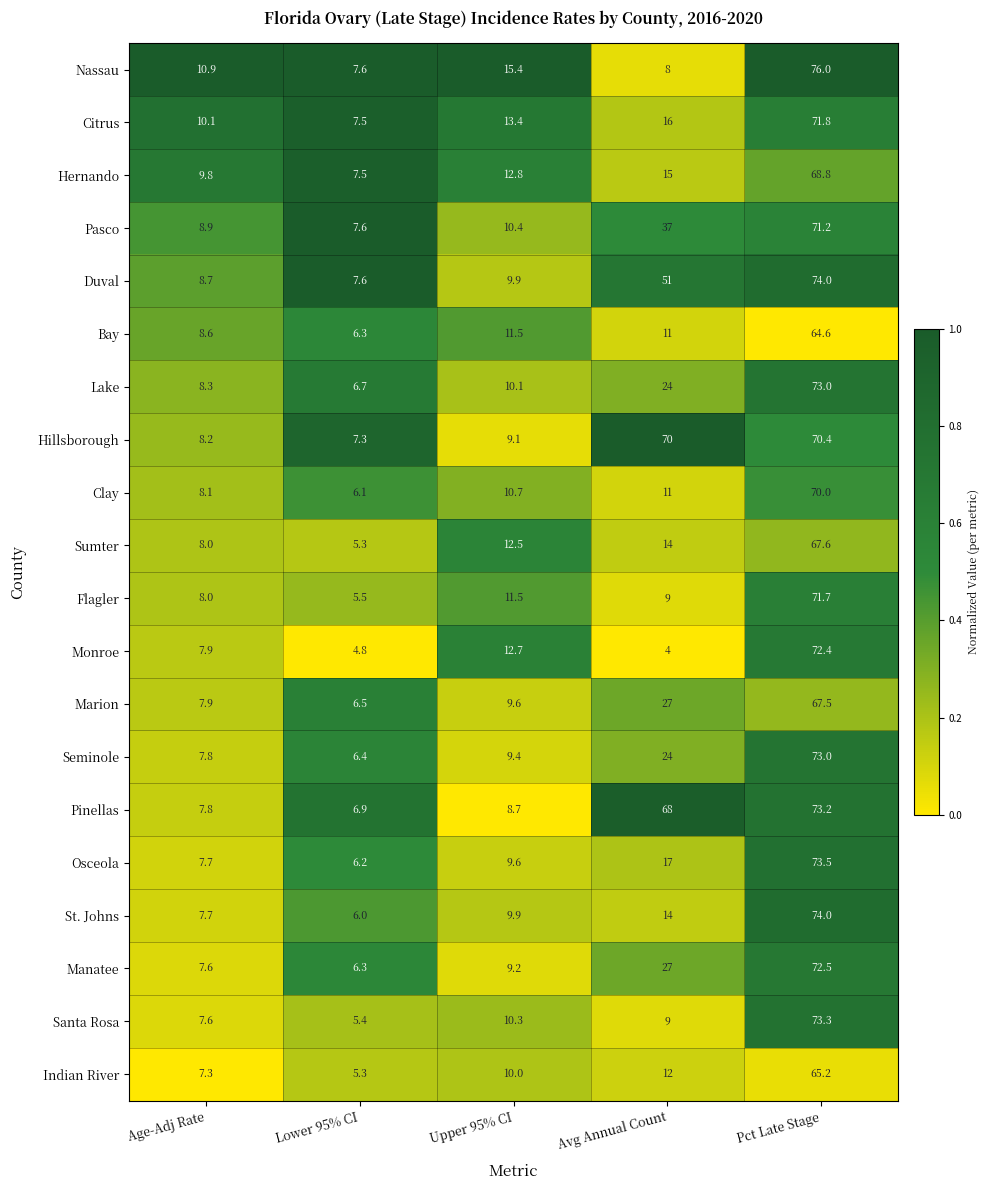

What is the spread (max minus min) of values at Upper 95% CI?

6.7